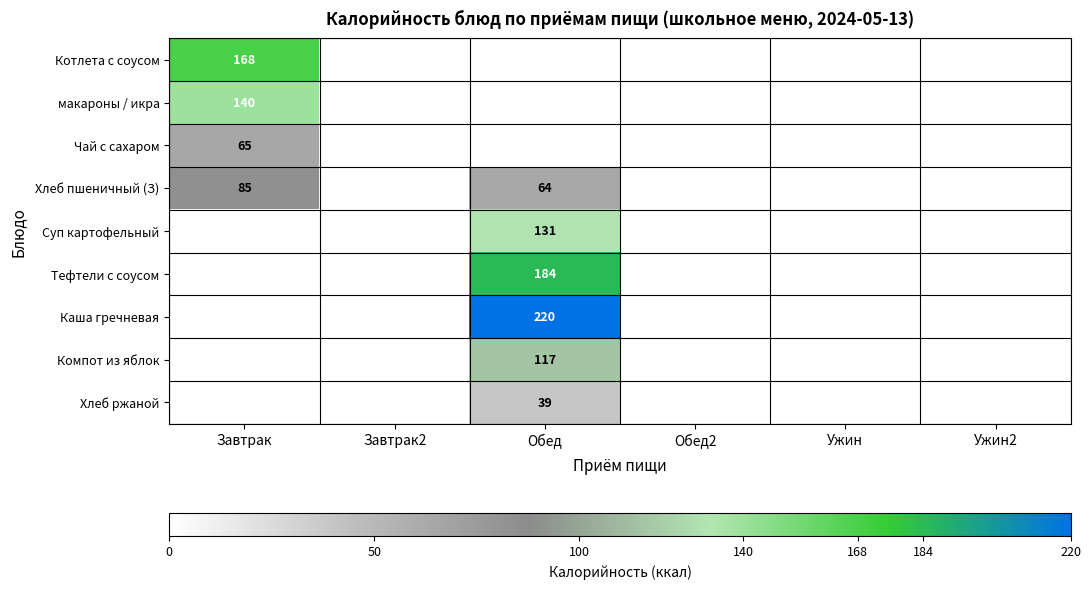

The Суп картофельный series shows 84 at Обед. True or false?

False